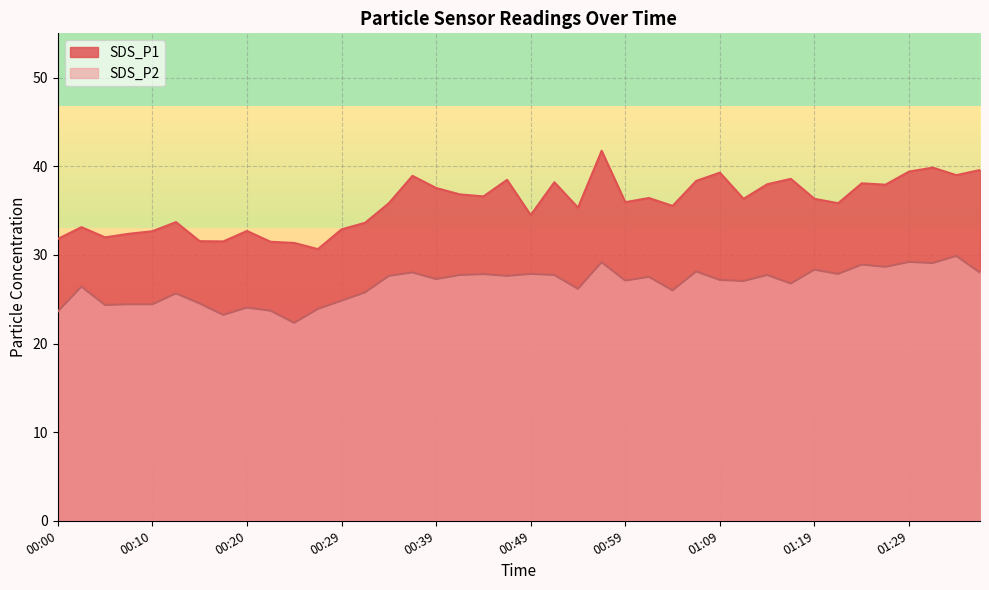

Is the value of SDS_P2 at 00:42 greater than the value of SDS_P1 at 01:24?

No